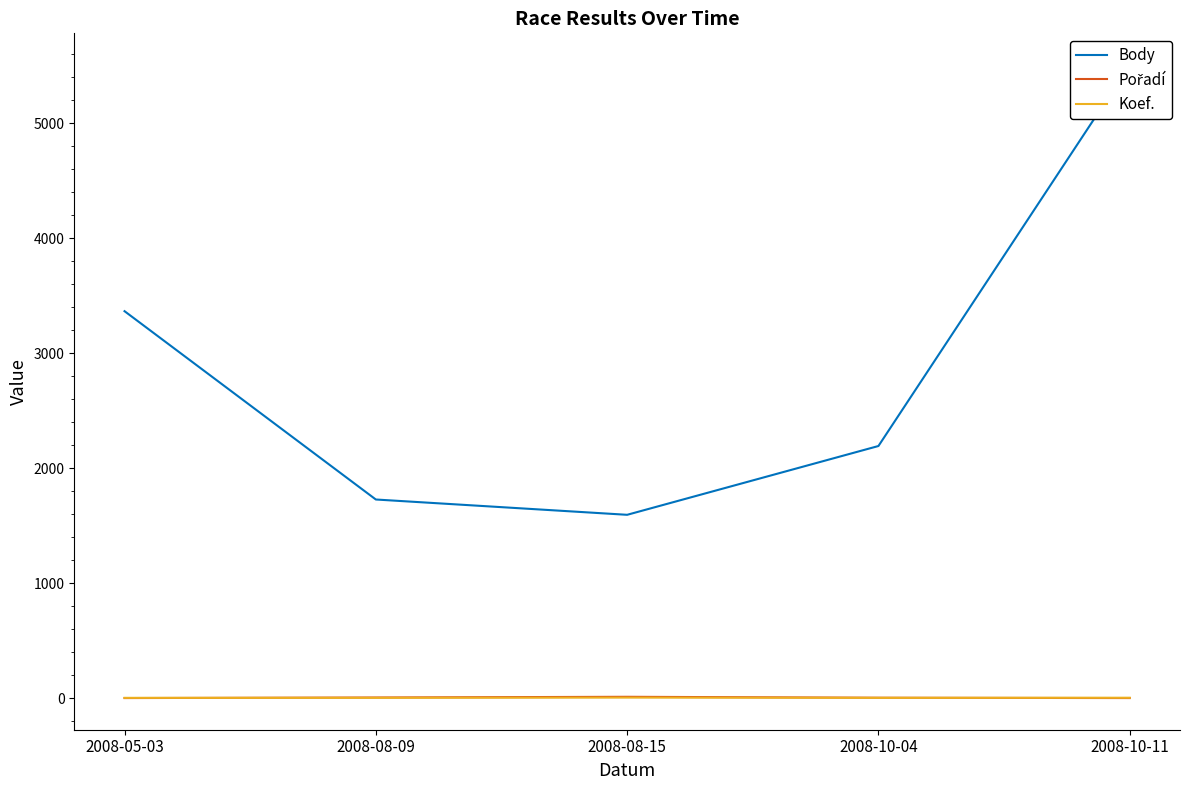

What is the sum of the Koef. values at 2008-10-11 and 2008-05-03?

9